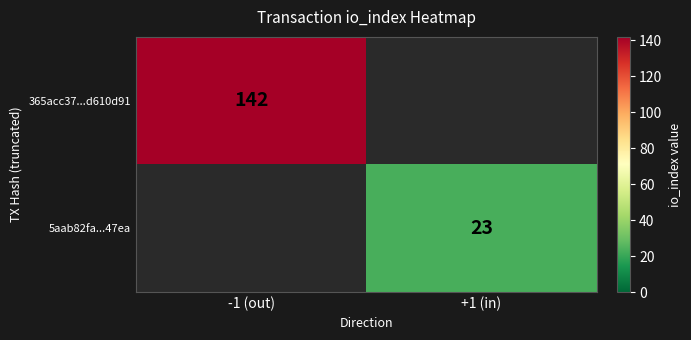

The 5aab82fa...47ea series shows 23 at +1 (in). True or false?

True